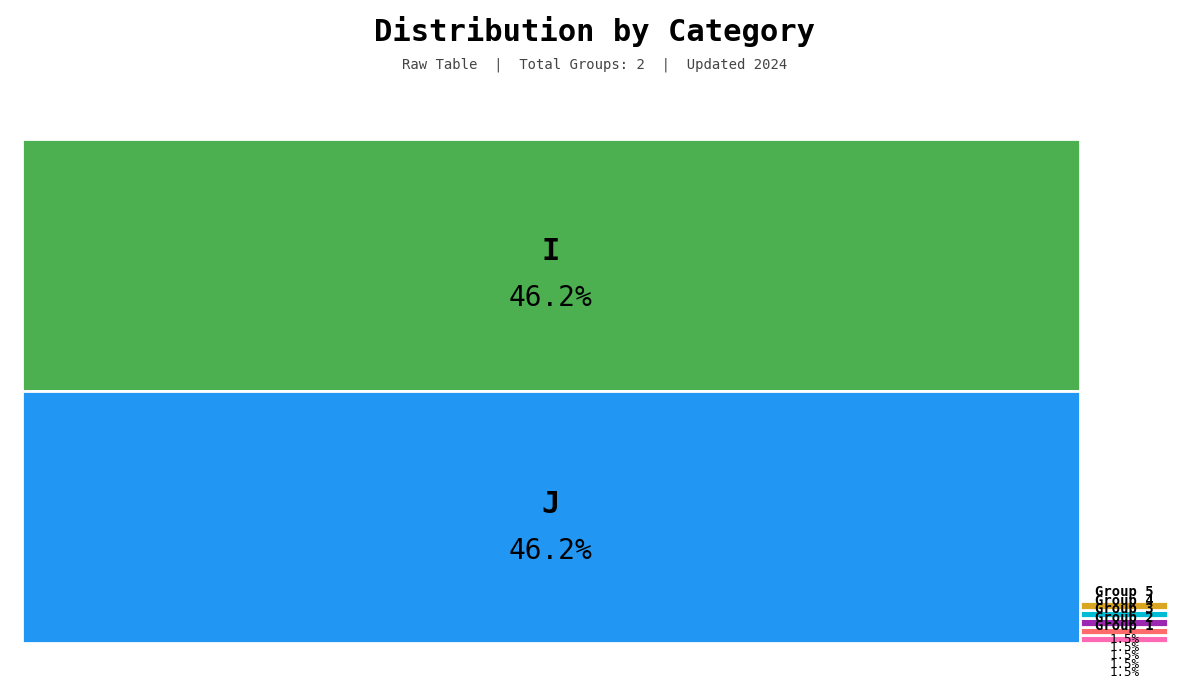

True or false: I accounts for 58% of the total.

False